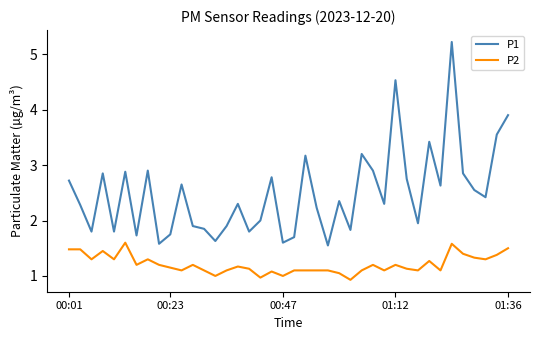

What is the difference between the maximum and minimum values in the P1 series?

3.7